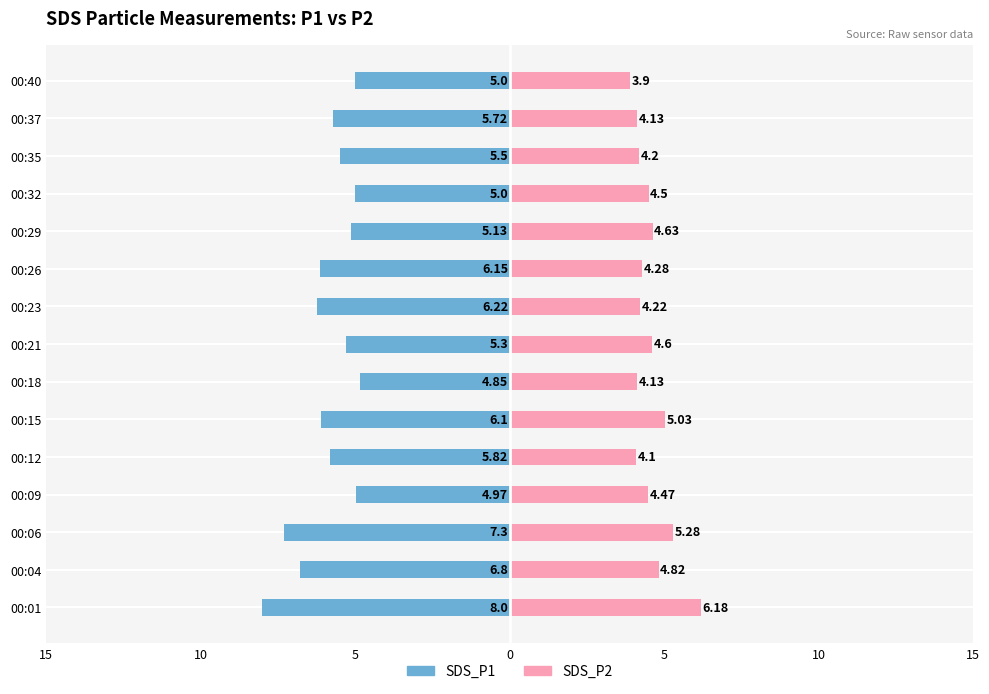

What is the value of the SDS_P1 bar at the 12th from the left?

-5.0